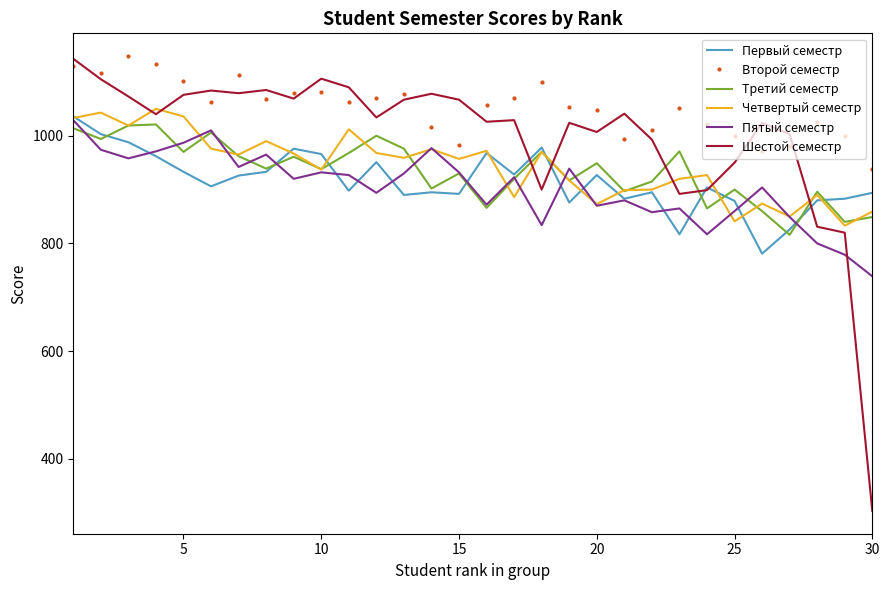

Which series ends up on top after the final intersection of Третий семестр and Четвертый семестр?

Четвертый семестр